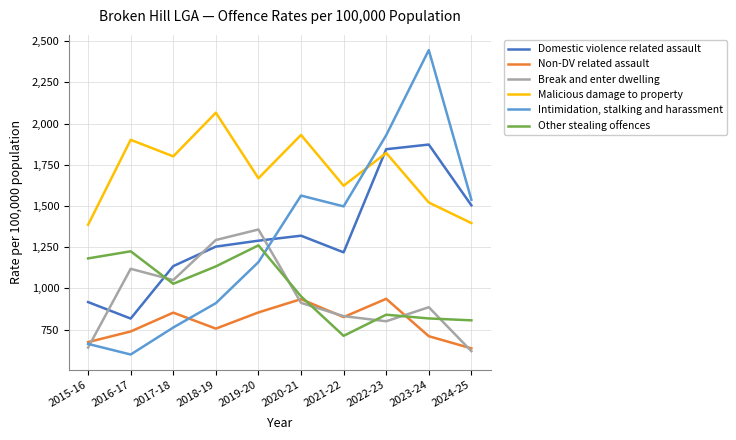

True or false: Non-DV related assault has a value of 673.5 at 2015-16.

True